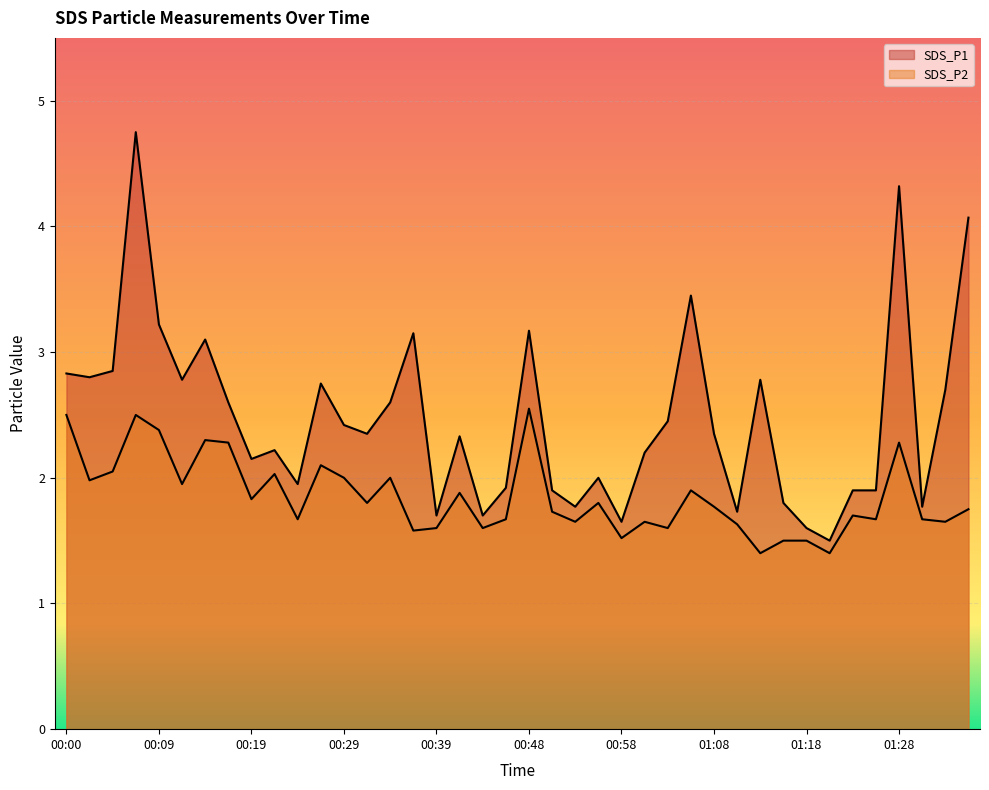

What is the difference between the maximum and second lowest values in the SDS_P2 series?

1.1